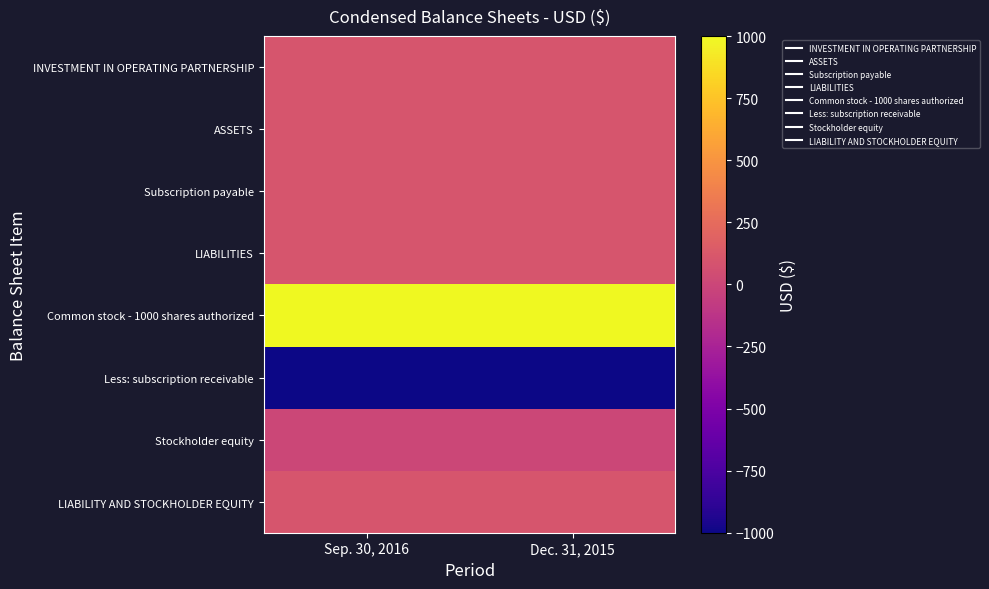

What is the minimum value shown in the chart?

-1000